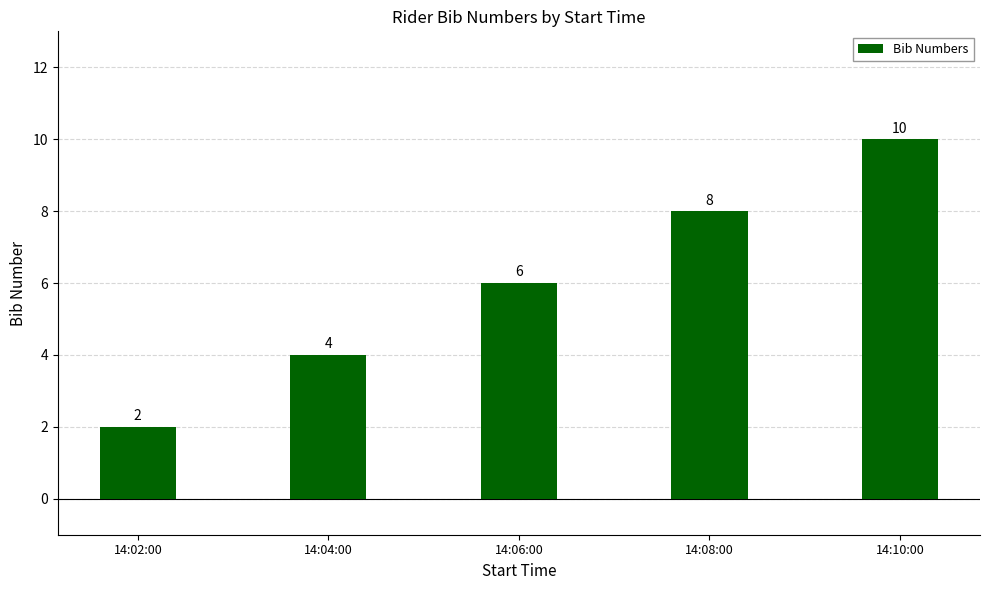

Where is the data nearest to the value 6?

14:06:00